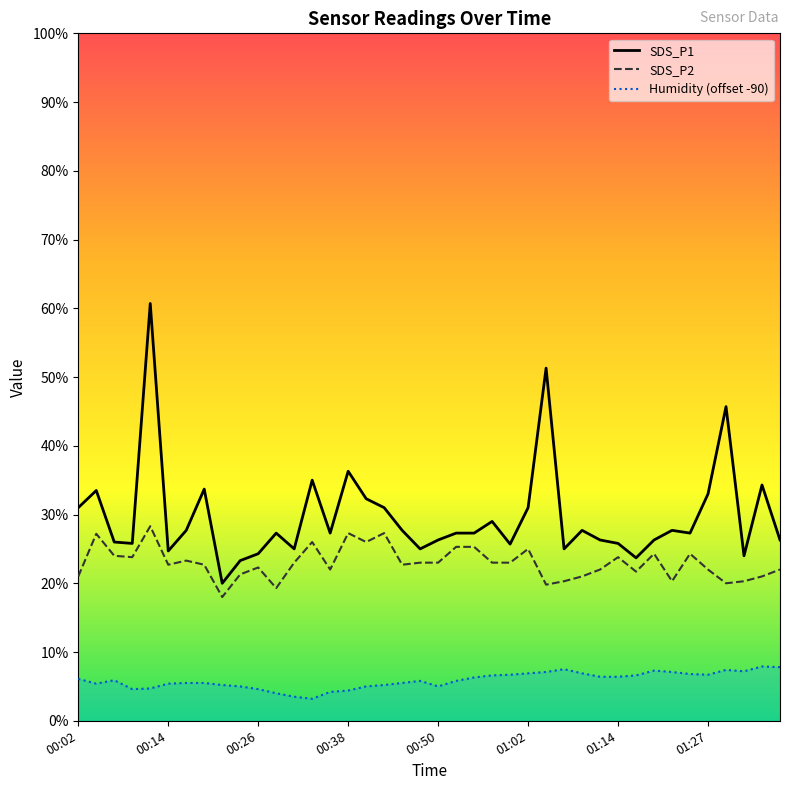

What is the total value across all series at 33?

55.1